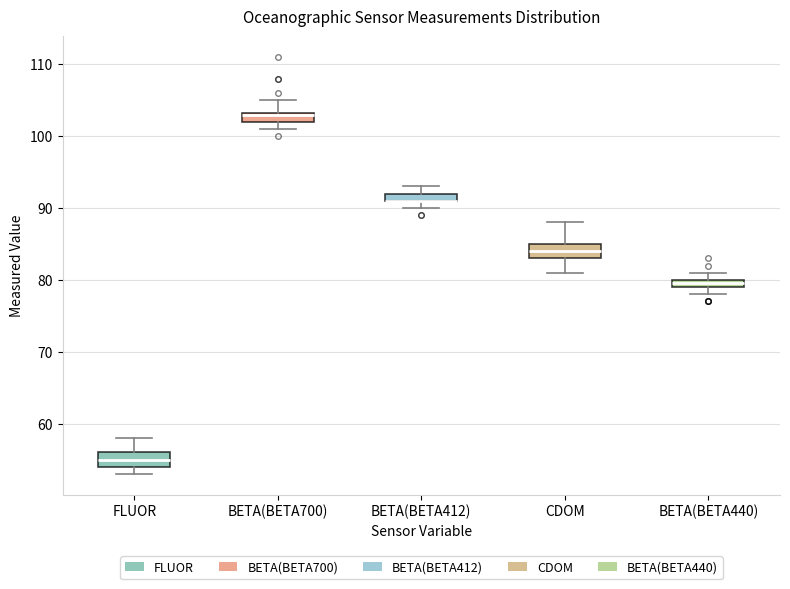

Where is the upper edge of the box for BETA(BETA412) on the y-axis? The values are not printed on the chart, so give them approximately, as read against the axis.

92